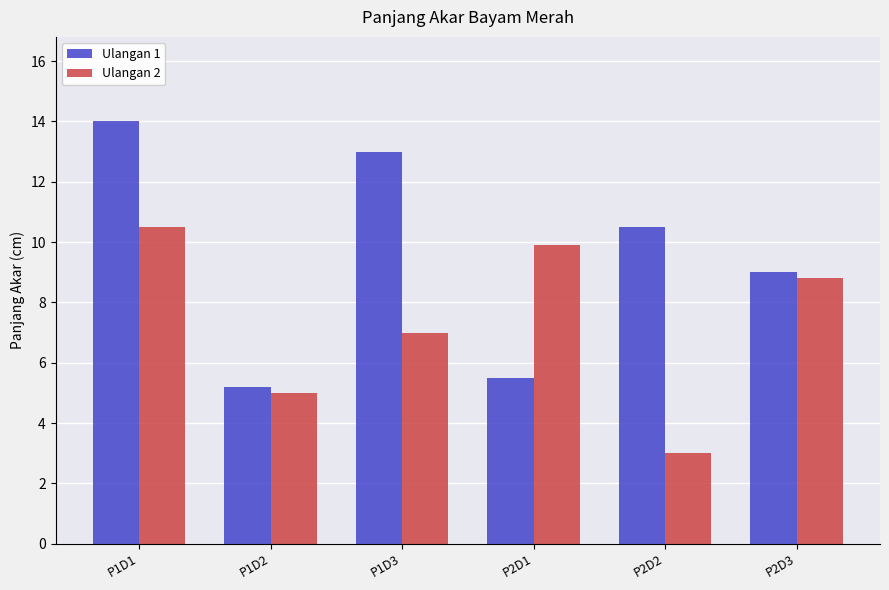

Is the value of Ulangan 2 at P1D2 greater than the value of Ulangan 1 at P1D2?

No